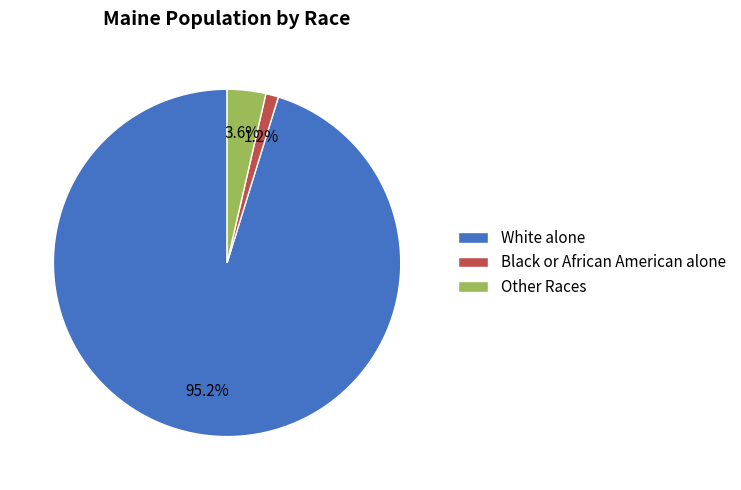

Rank the categories by value from lowest to highest.

Black or African American alone, Other Races, White alone